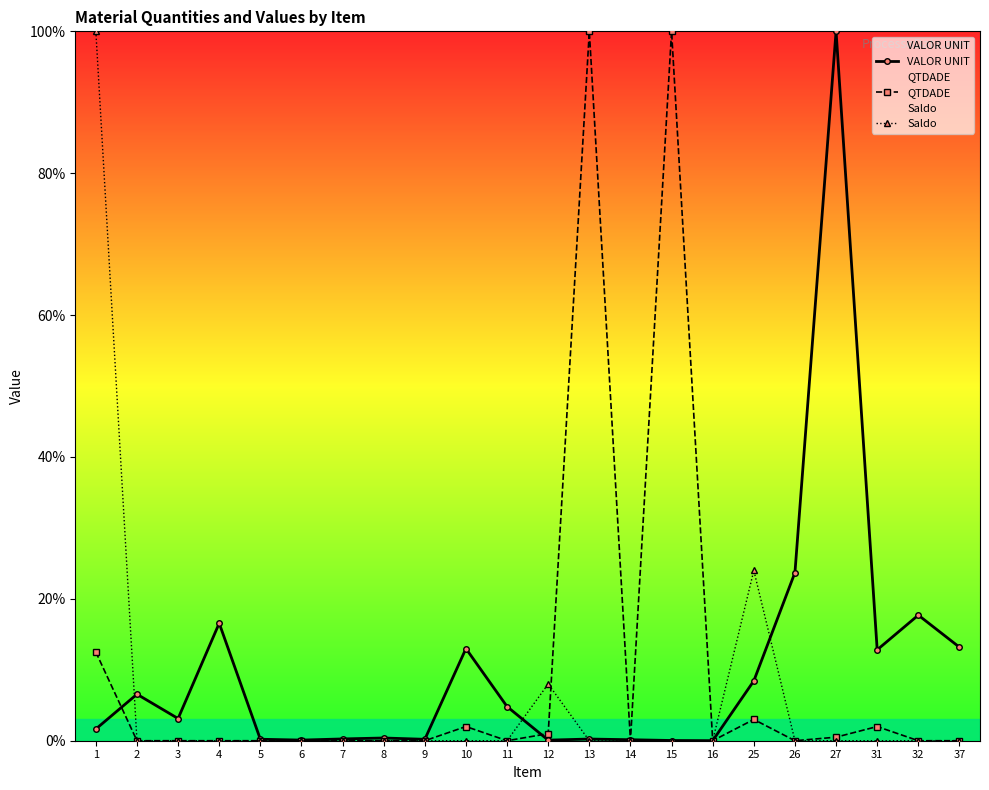

At which category does QTDADE reach its first local valley?

11